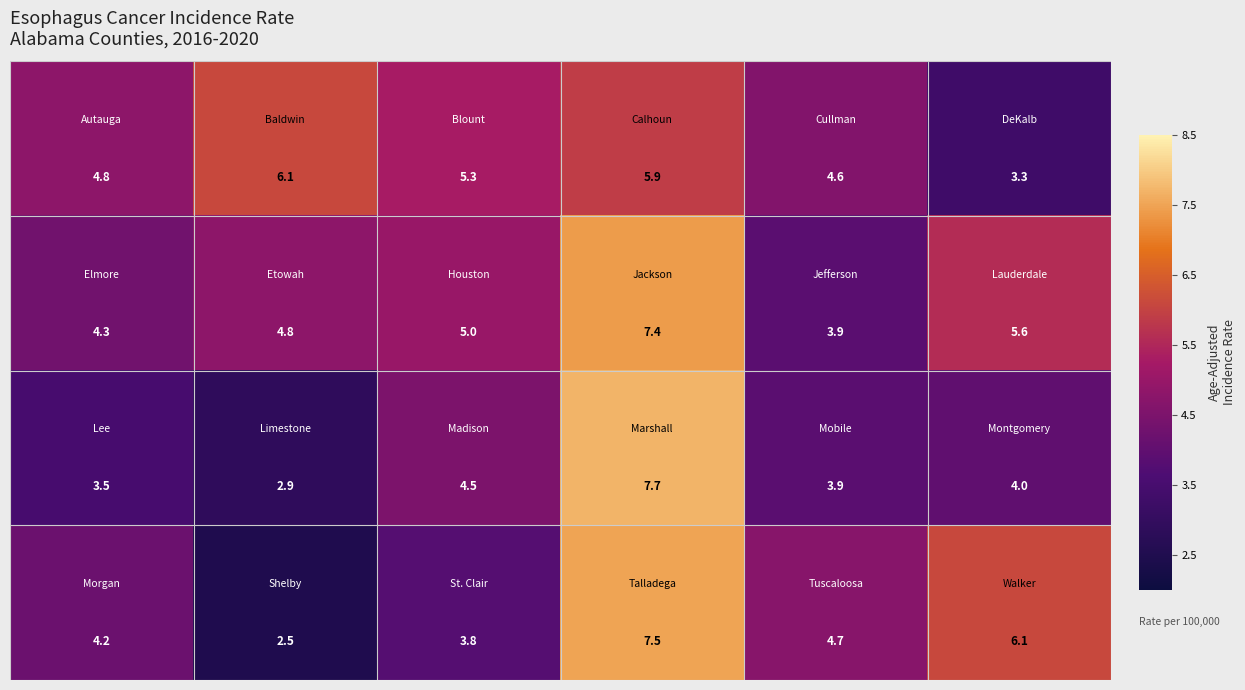

What is the greatest value displayed?

7.7